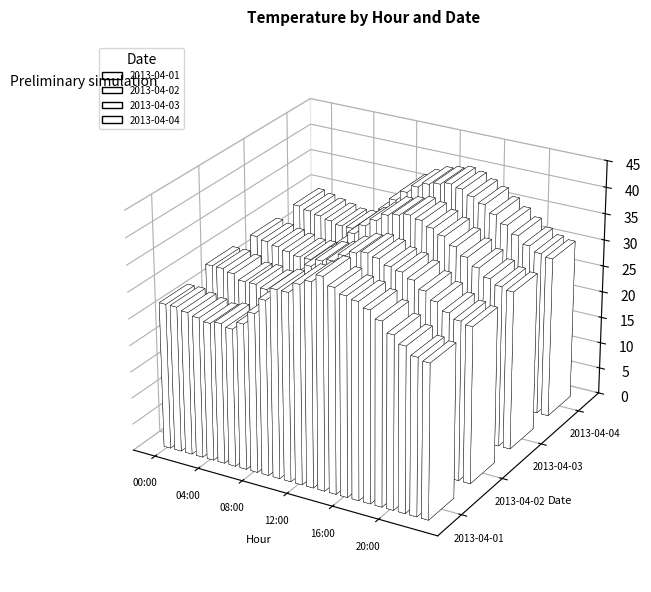

What are all the series names shown in the legend?

2013-04-01, 2013-04-02, 2013-04-03, 2013-04-04